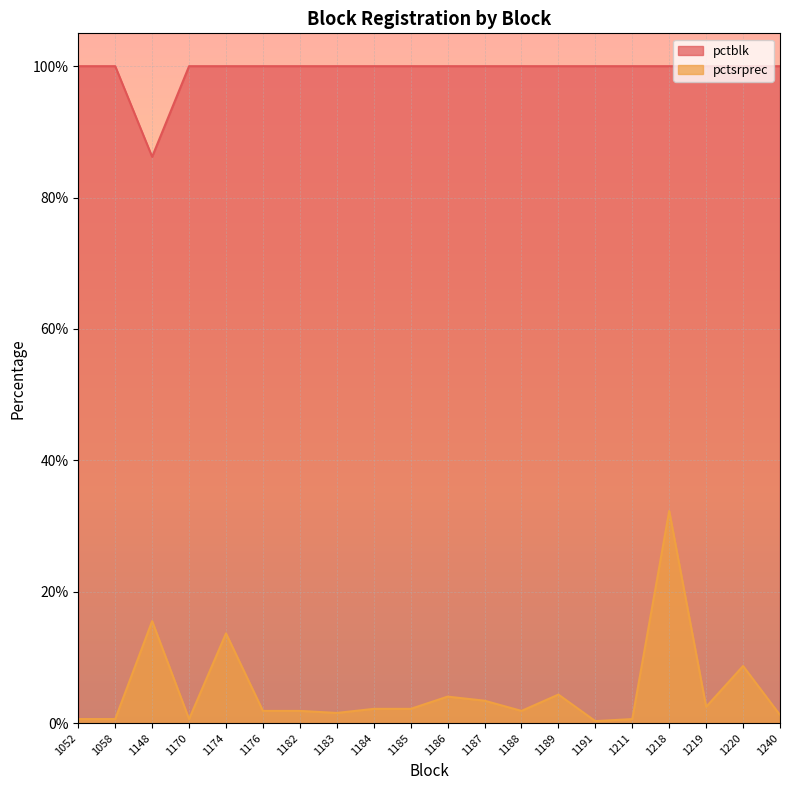

How many interior local valleys does the pctsrprec series have?

5